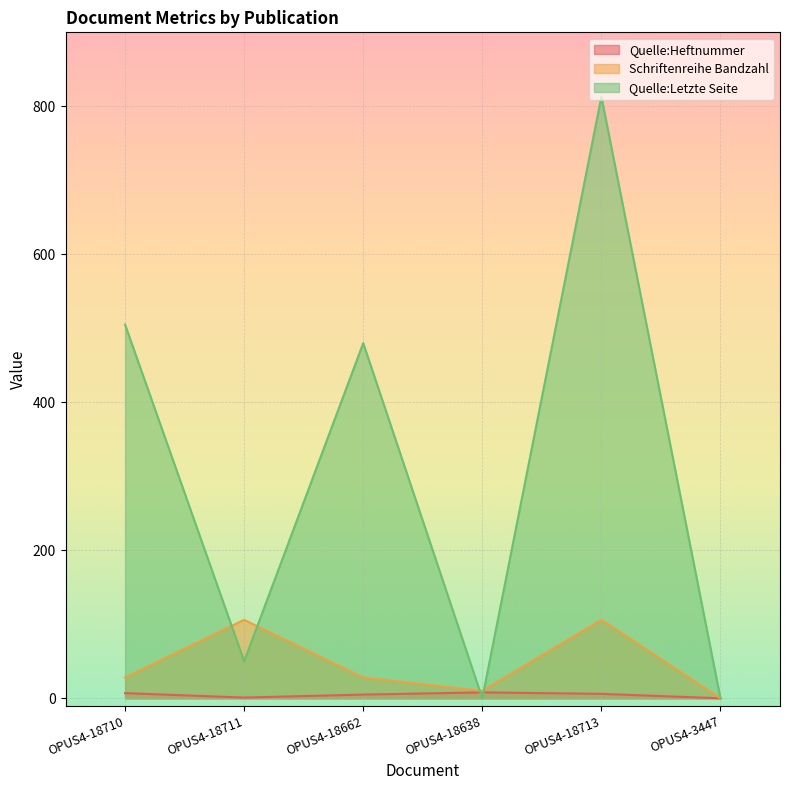

Which category has the lowest value in the Schriftenreihe Bandzahl series?

OPUS4-3447